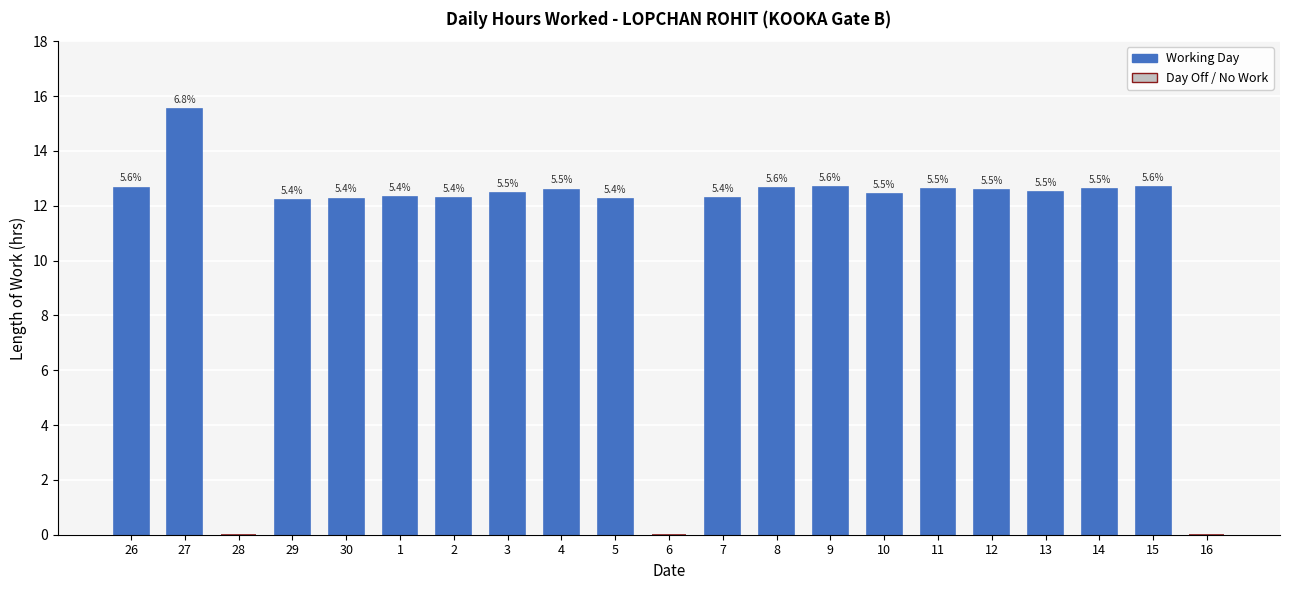

What value does the data have at 13?

12.5